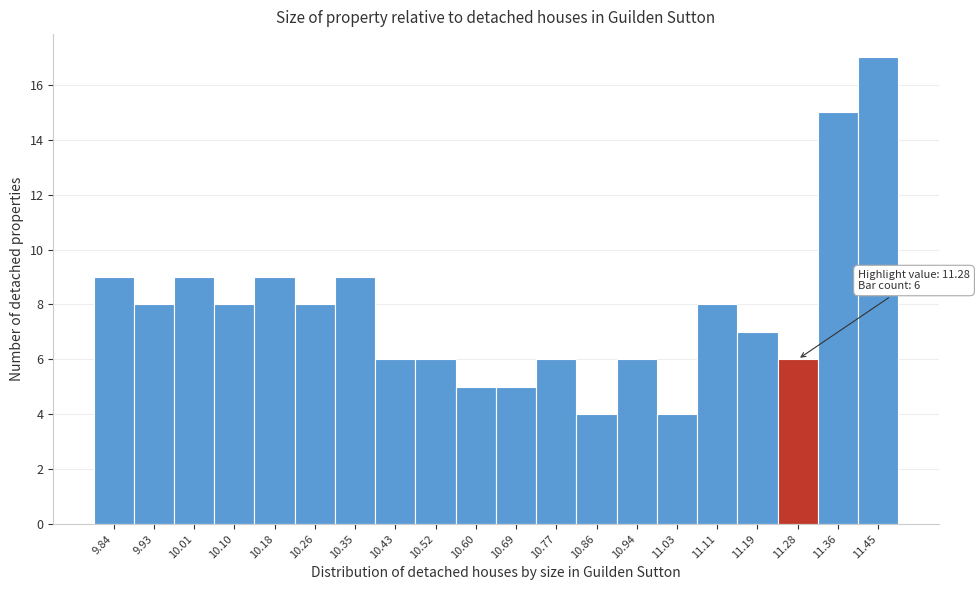

Which range on the x-axis has the tallest bar?

11.41 to 11.49